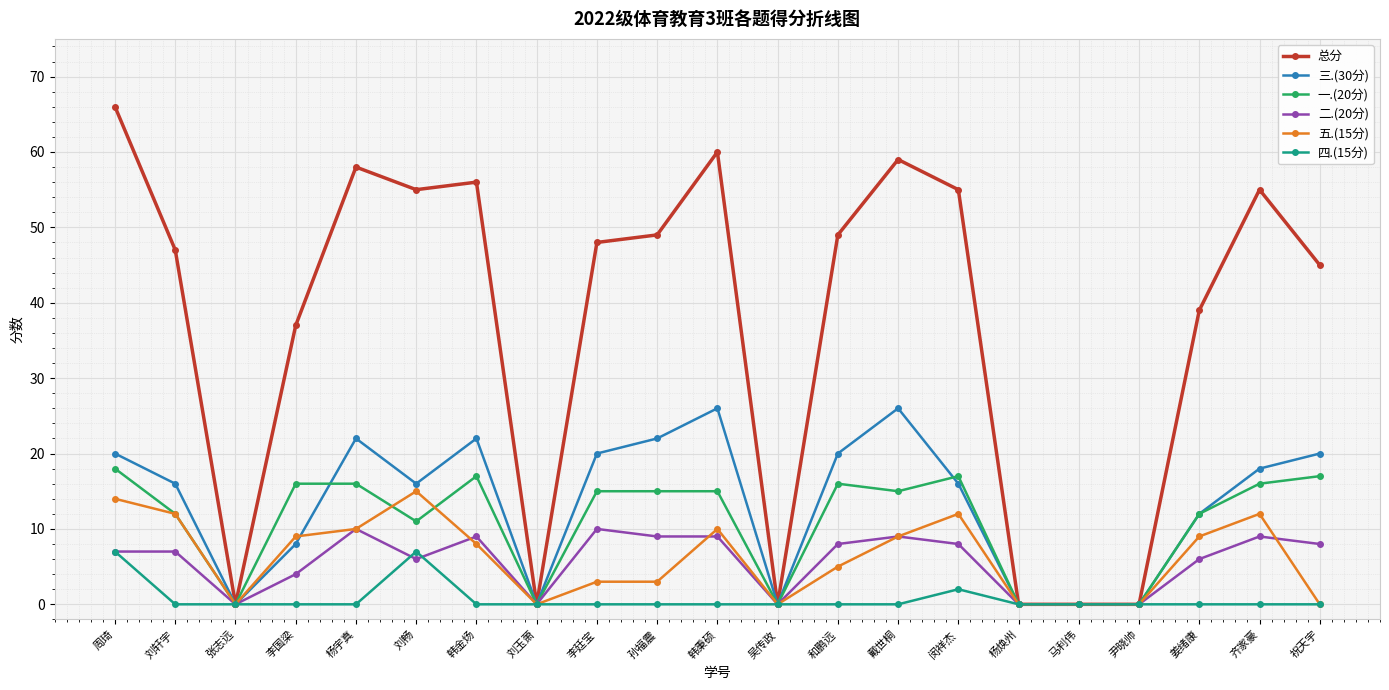

True or false: 三.(30分) has more than 1 interior local peaks.

True